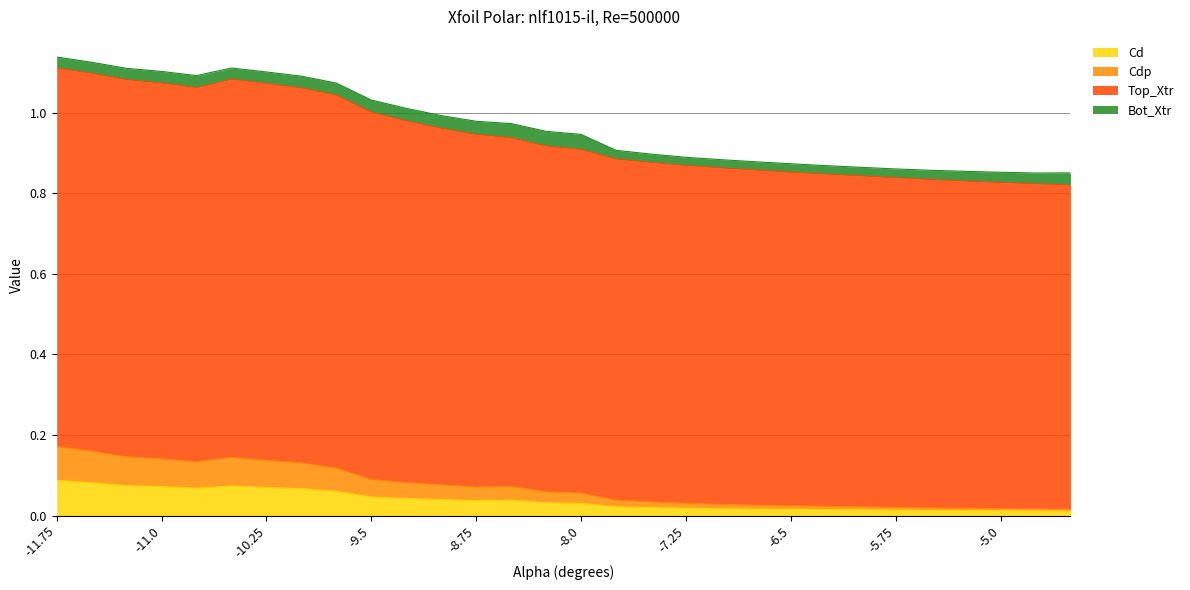

What is the minimum value for Top_Xtr?

0.8